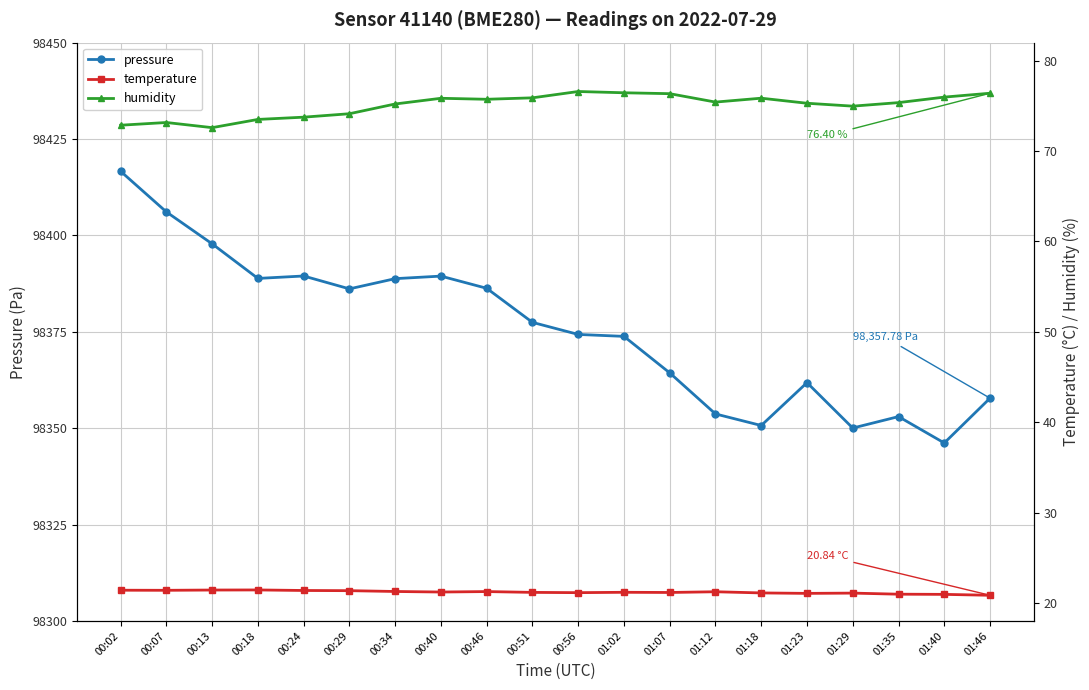

What are all the series names shown in the legend?

pressure, temperature, humidity